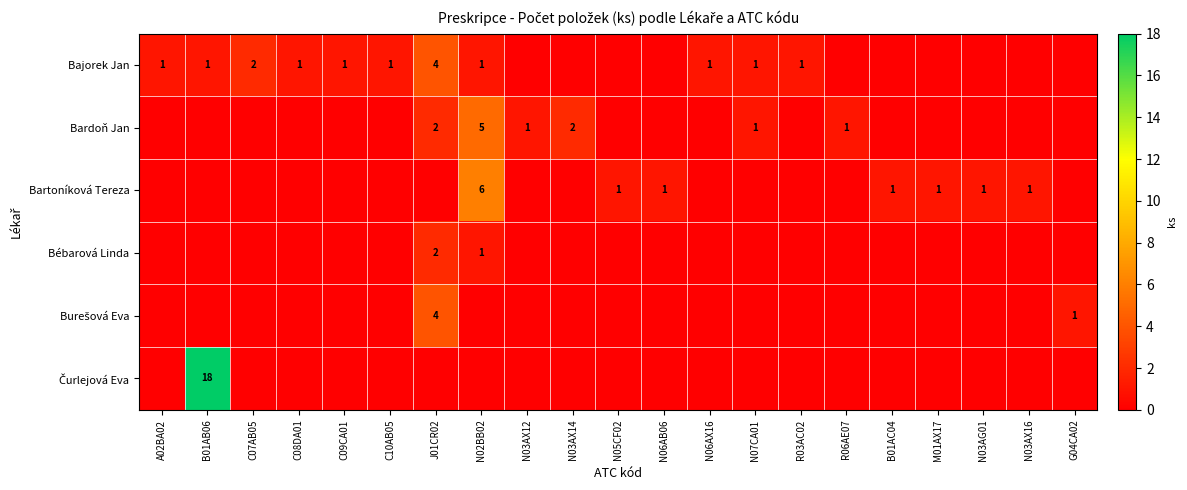

What is the maximum value shown in the chart?

18